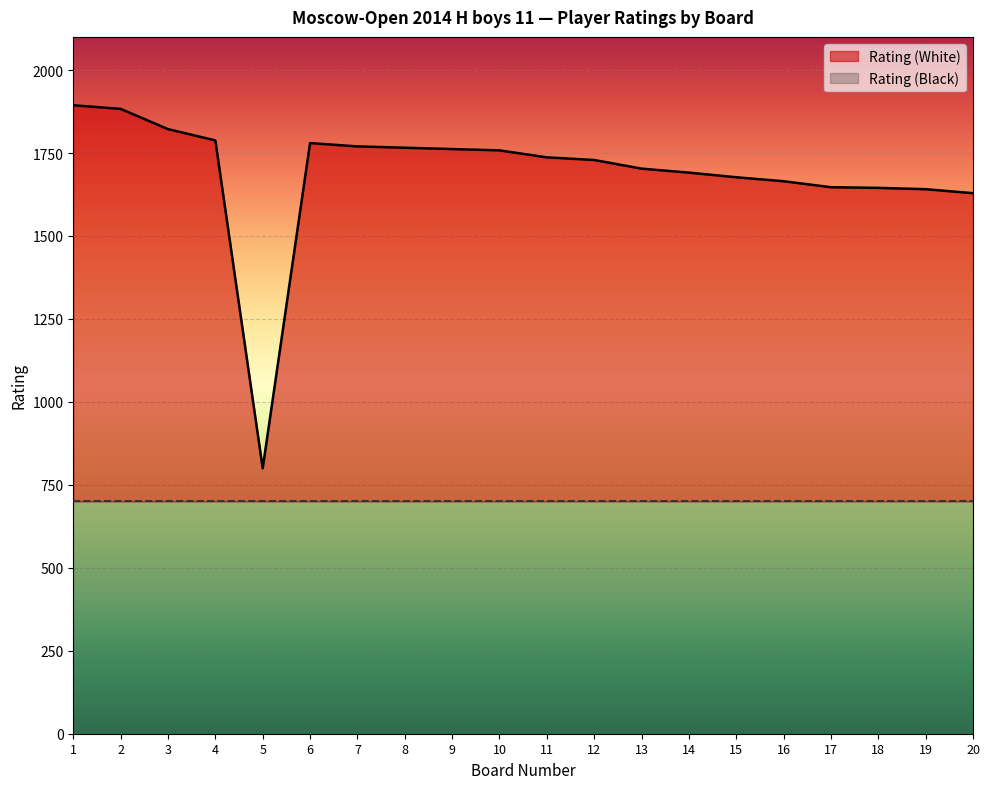

What is the average value?

1689